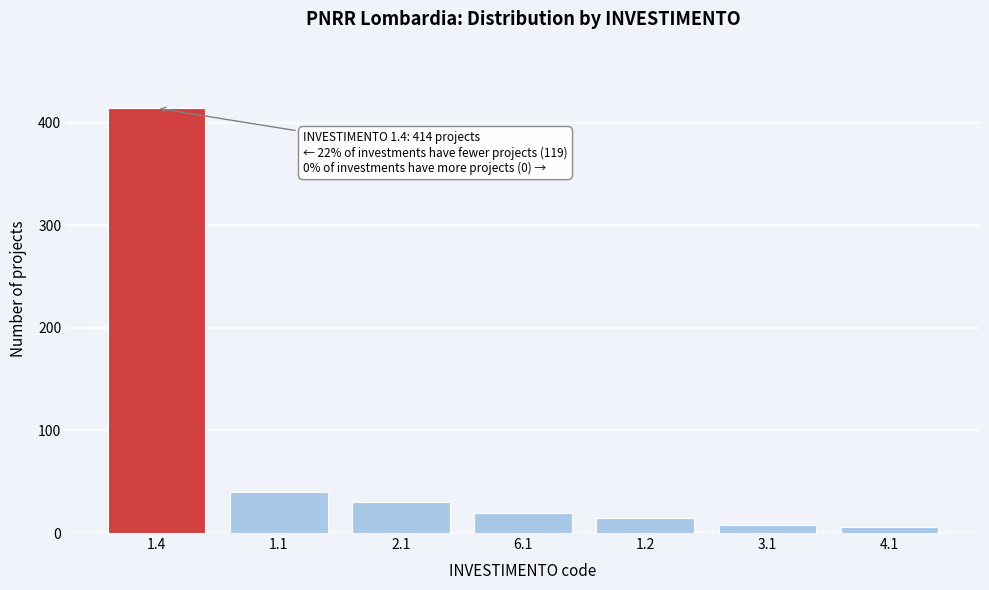

Reading left to right, extract all data points from this chart.

1.4=414	1.1=40	2.1=30	6.1=20	1.2=15	3.1=8	4.1=6